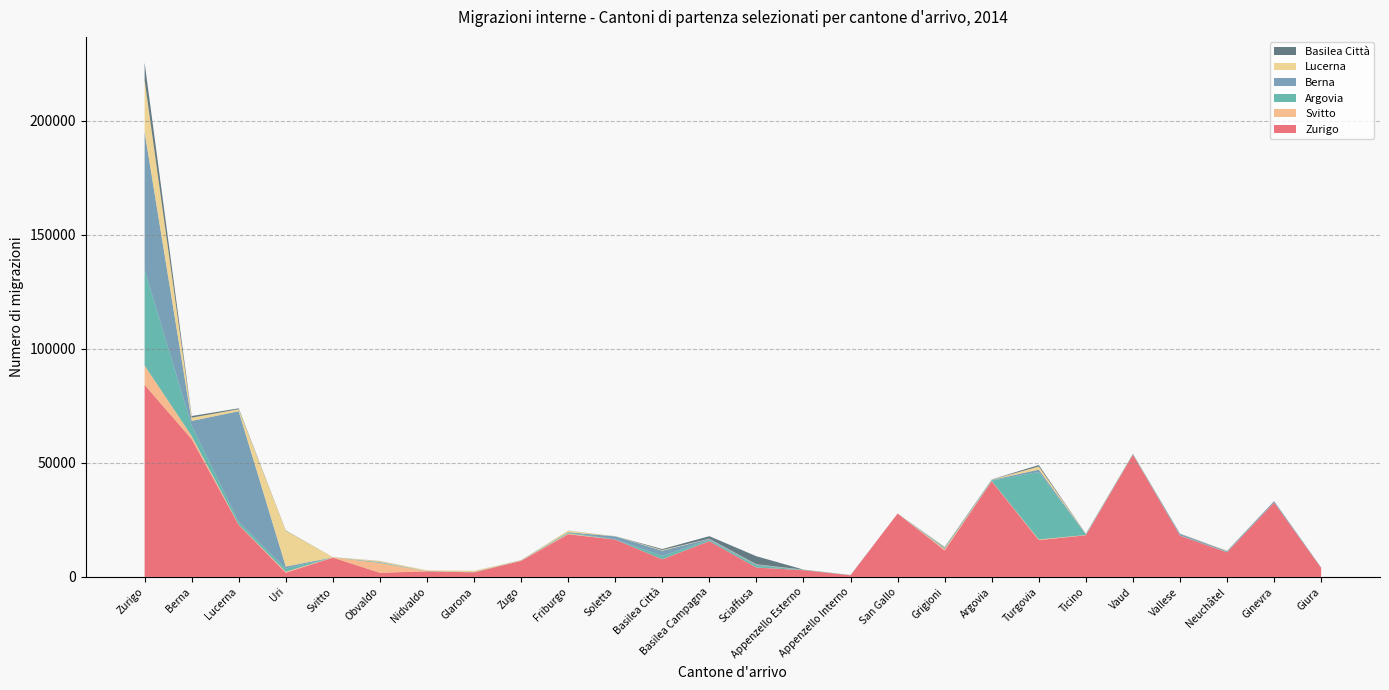

Reading left to right, extract all data points from this chart.

Zurigo: Zurigo=84248	Berna=60437	Lucerna=22774	Uri=1838	Svitto=8450	Obvaldo=1828	Nidvaldo=2439	Glarona=2003	Zugo=7019	Friburgo=18696	Soletta=16376	Basilea Città=7694	Basilea Campagna=15700	Sciaffusa=4096	Appenzello Esterno=2960	Appenzello Interno=716	San Gallo=27764	Grigioni=11624	Argovia=41950	Turgovia=16140	Ticino=18272	Vaud=53587	Vallese=18099	Neuchâtel=10751	Ginevra=32602	Giura=3893
Svitto: Zurigo=8450	Berna=1400	Lucerna=170	Uri=454	Svitto=102	Obvaldo=4287	Nidvaldo=36	Glarona=37	Zugo=185	Friburgo=346	Soletta=8	Basilea Città=54	Basilea Campagna=29	Sciaffusa=40	Appenzello Esterno=18	Appenzello Interno=14	San Gallo=5	Grigioni=616	Argovia=120	Turgovia=290	Ticino=107	Vaud=35	Vallese=36	Neuchâtel=35	Ginevra=5	Giura=19
Argovia: Zurigo=41950	Berna=4523	Lucerna=1181	Uri=1365	Svitto=18	Obvaldo=256	Nidvaldo=52	Glarona=69	Zugo=56	Friburgo=437	Soletta=87	Basilea Città=1462	Basilea Campagna=561	Sciaffusa=929	Appenzello Esterno=104	Appenzello Interno=48	San Gallo=13	Grigioni=353	Argovia=214	Turgovia=29546	Ticino=275	Vaud=139	Vallese=108	Neuchâtel=98	Ginevra=20	Giura=19
Berna: Zurigo=60437	Berna=2057	Lucerna=48542	Uri=864	Svitto=25	Obvaldo=157	Nidvaldo=54	Glarona=50	Zugo=57	Friburgo=133	Soletta=1295	Basilea Città=2297	Basilea Campagna=348	Sciaffusa=329	Appenzello Esterno=85	Appenzello Interno=46	San Gallo=6	Grigioni=326	Argovia=251	Turgovia=1063	Ticino=192	Vaud=136	Vallese=637	Neuchâtel=413	Ginevra=587	Giura=139
Lucerna: Zurigo=22774	Berna=1424	Lucerna=880	Uri=15713	Svitto=87	Obvaldo=442	Nidvaldo=279	Glarona=495	Zugo=30	Friburgo=657	Soletta=57	Basilea Città=300	Basilea Campagna=114	Sciaffusa=129	Appenzello Esterno=38	Appenzello Interno=16	San Gallo=8	Grigioni=177	Argovia=133	Turgovia=1376	Ticino=93	Vaud=79	Vallese=55	Neuchâtel=146	Ginevra=11	Giura=26
Basilea Città: Zurigo=7694	Berna=710	Lucerna=389	Uri=144	Svitto=12	Obvaldo=46	Nidvaldo=14	Glarona=21	Zugo=9	Friburgo=42	Soletta=37	Basilea Città=426	Basilea Campagna=1119	Sciaffusa=3546	Appenzello Esterno=16	Appenzello Interno=13	San Gallo=2	Grigioni=95	Argovia=89	Turgovia=657	Ticino=36	Vaud=61	Vallese=78	Neuchâtel=40	Ginevra=30	Giura=37